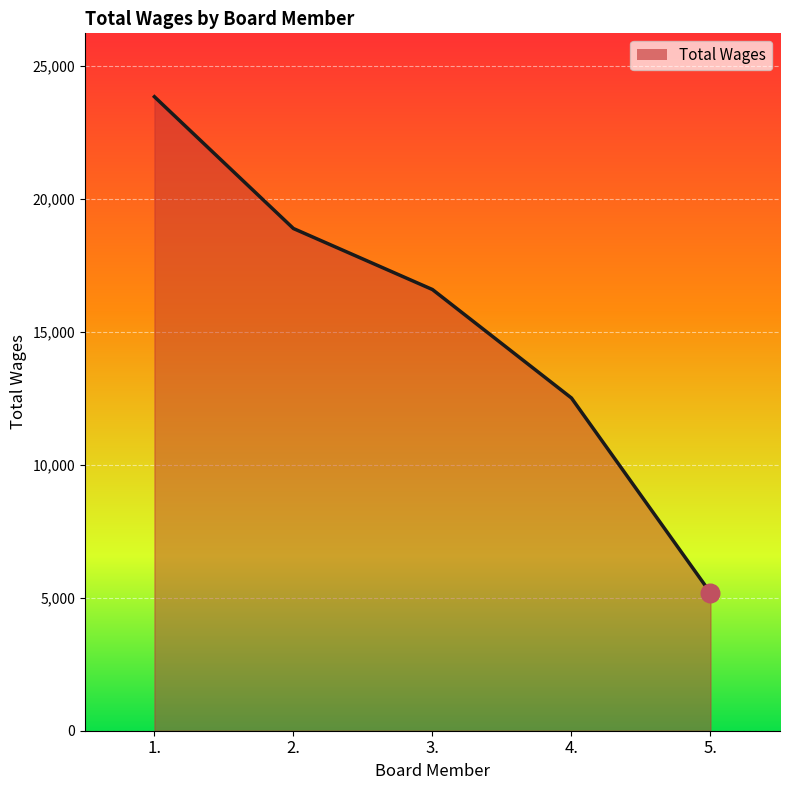

Approximately how many times larger is the value at 1. compared to 3.?

1.4